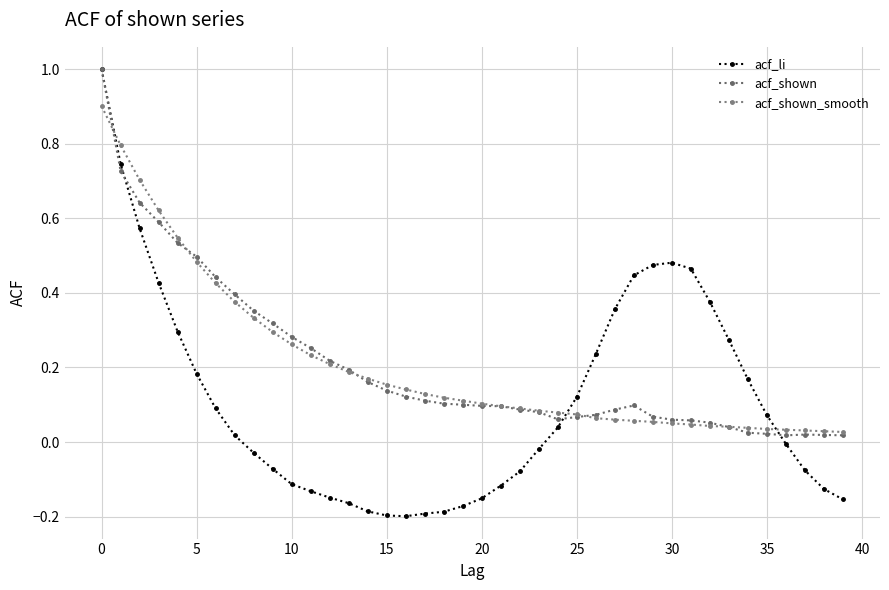

Does the chart have visible grid lines?

Yes